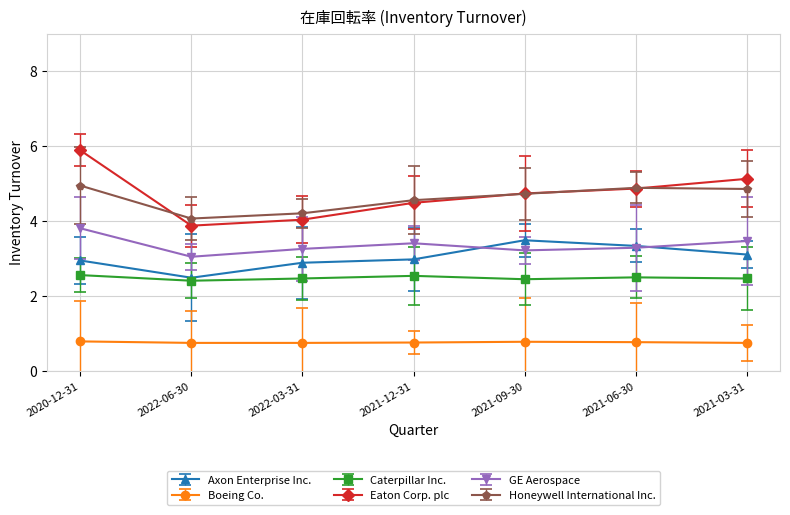

List the series in order of their peak value, highest first.

Eaton Corp. plc, Honeywell International Inc., GE Aerospace, Axon Enterprise Inc., Caterpillar Inc., Boeing Co.